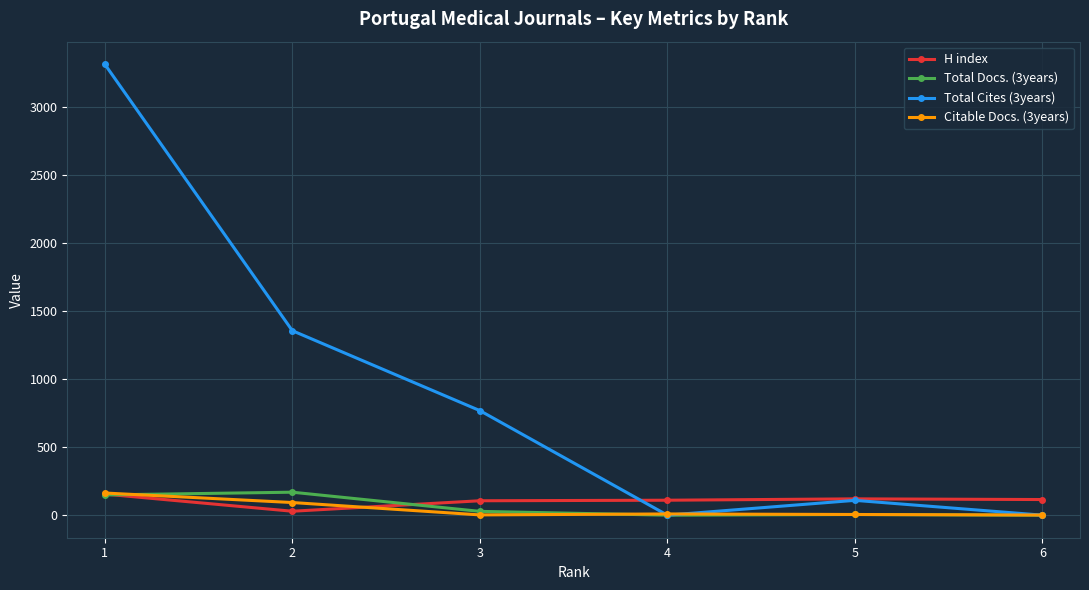

How many lines are shown in the chart?

4